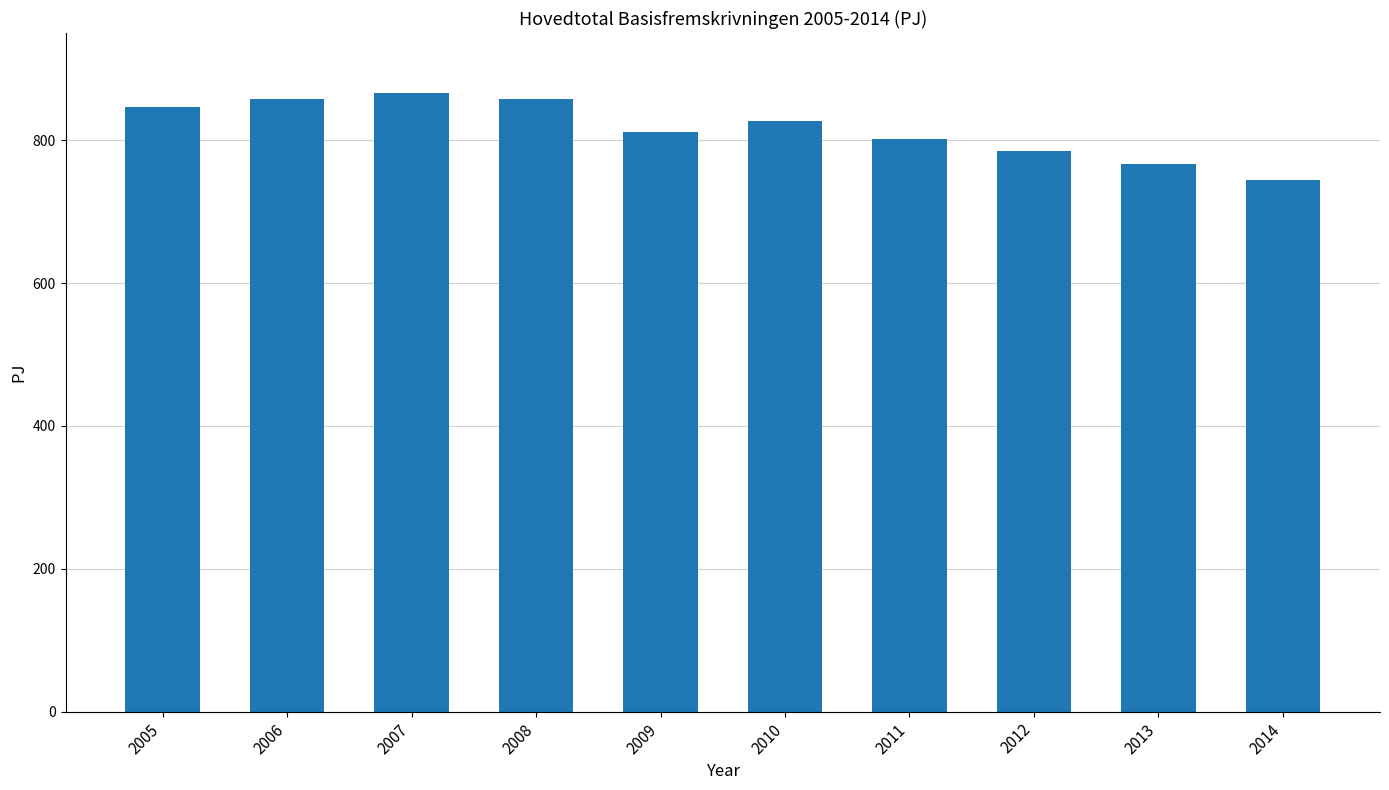

Approximately how many times larger is the value at 2013 compared to 2005?

0.9